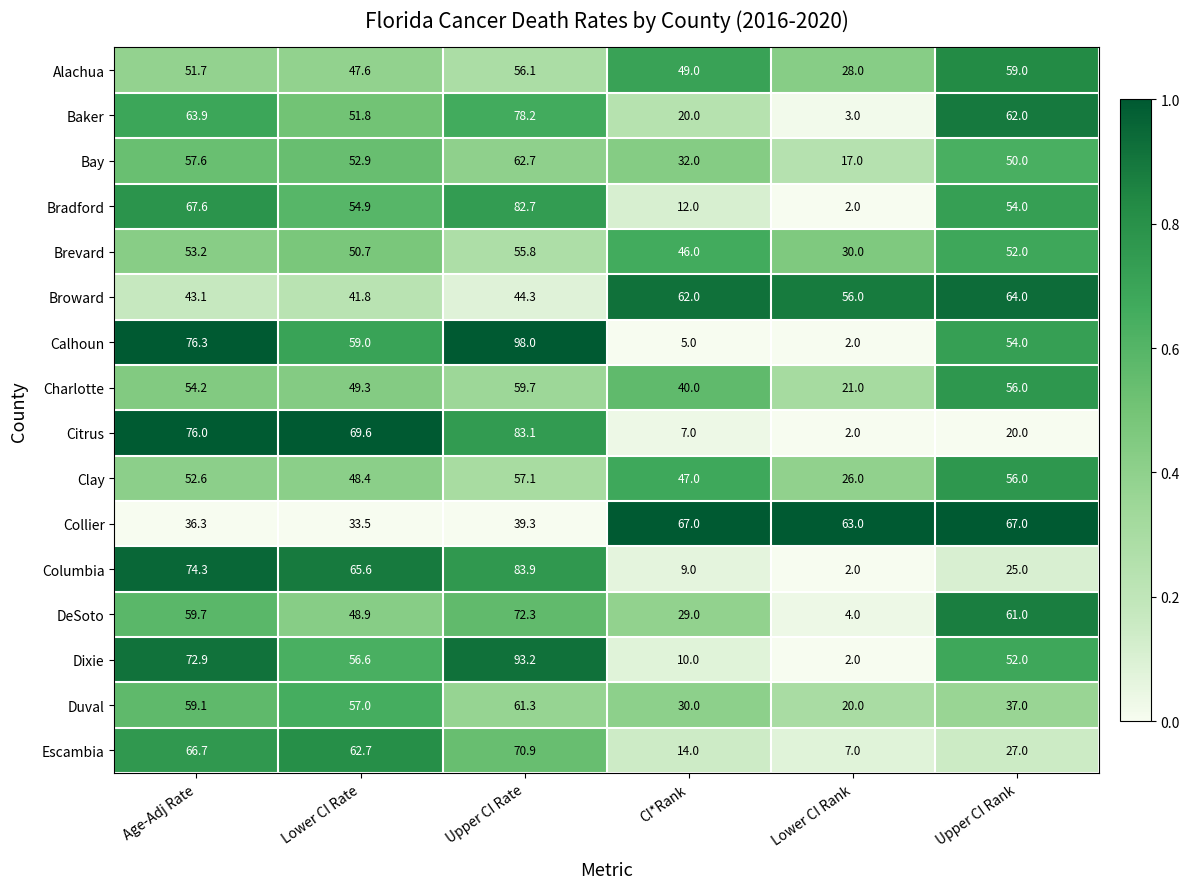

What is the difference between the Baker values at Upper CI Rank and Upper CI Rate?

16.2